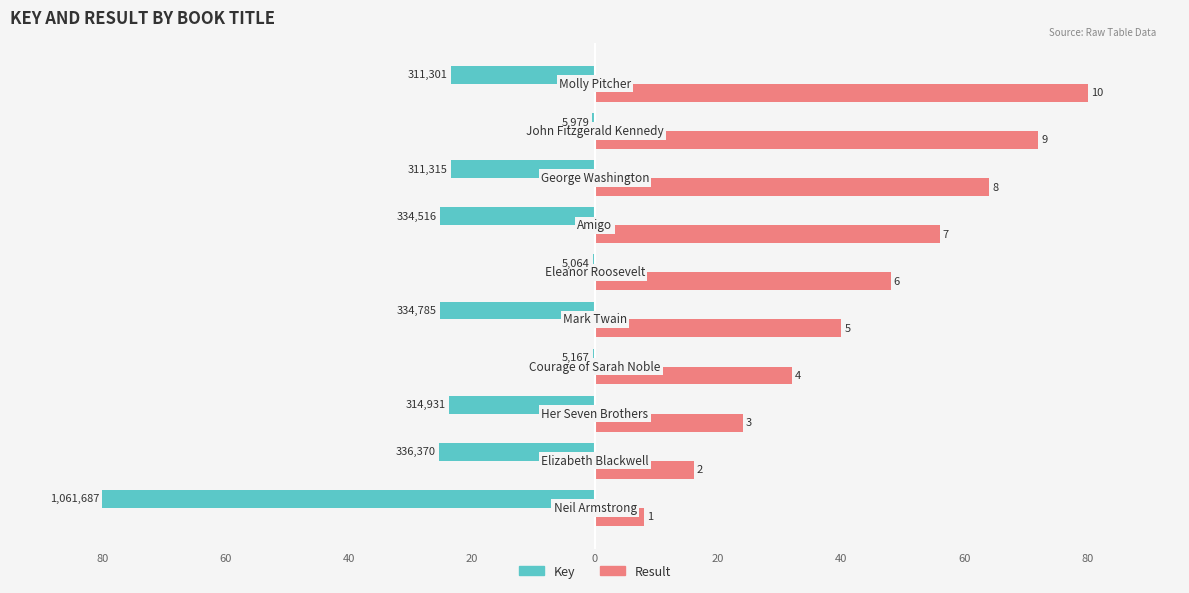

What is the difference between the maximum and minimum values in the Result series?

72.0